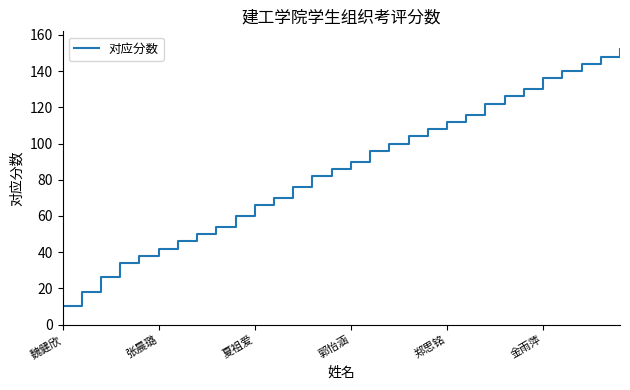

Reading left to right, list all the values displayed in this chart.

10	18	26	34	38	42	46	50	54	60	66	70	76	82	86	90	96	100	104	108	112	116	122	126	130	136	140	144	148	152